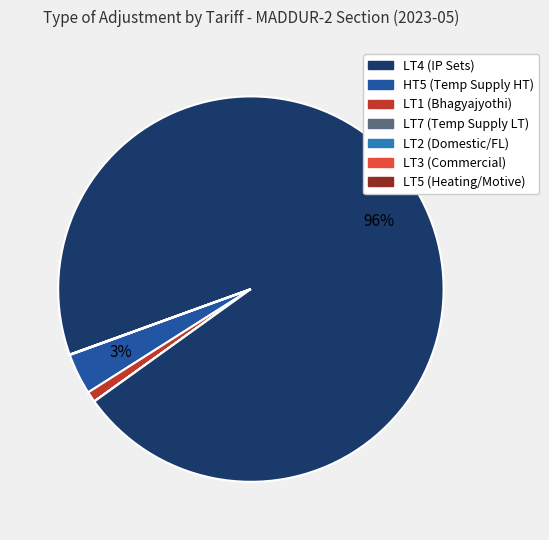

To the nearest percent, what is the average slice percentage?

14%